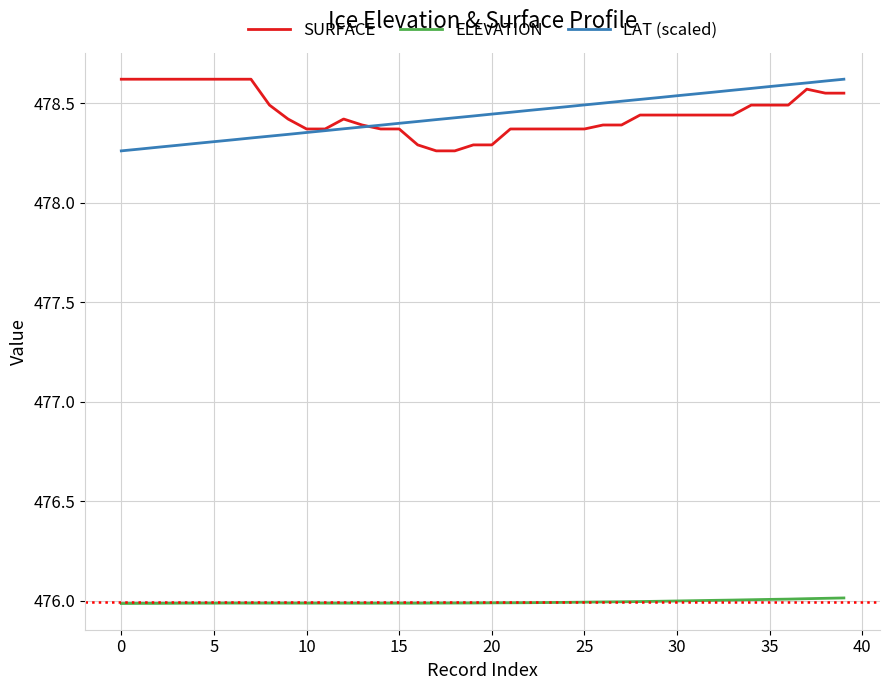

What is the lowest value of the ELEVATION series?

476.0